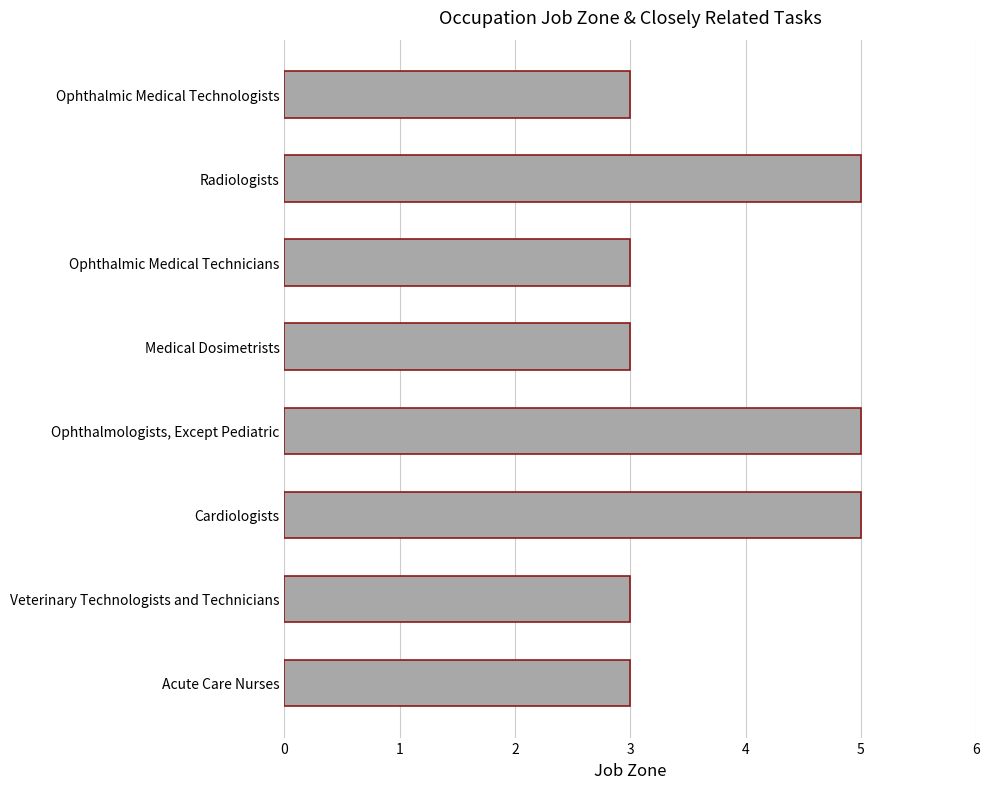

What is the difference between the maximum and minimum values?

2